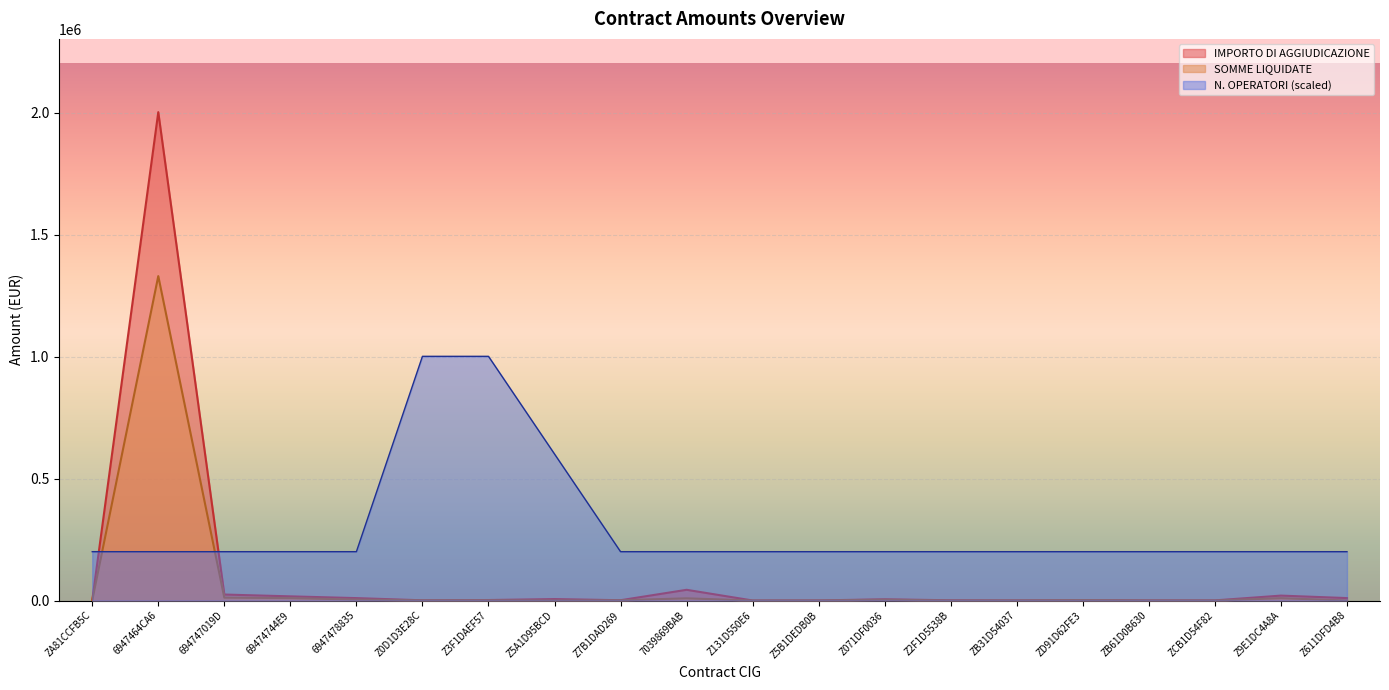

Is the value of N. OPERATORI at Z5B1DEDB0B greater than the value of IMPORTO DI AGGIUDICAZIONE at 69474744E9?

Yes